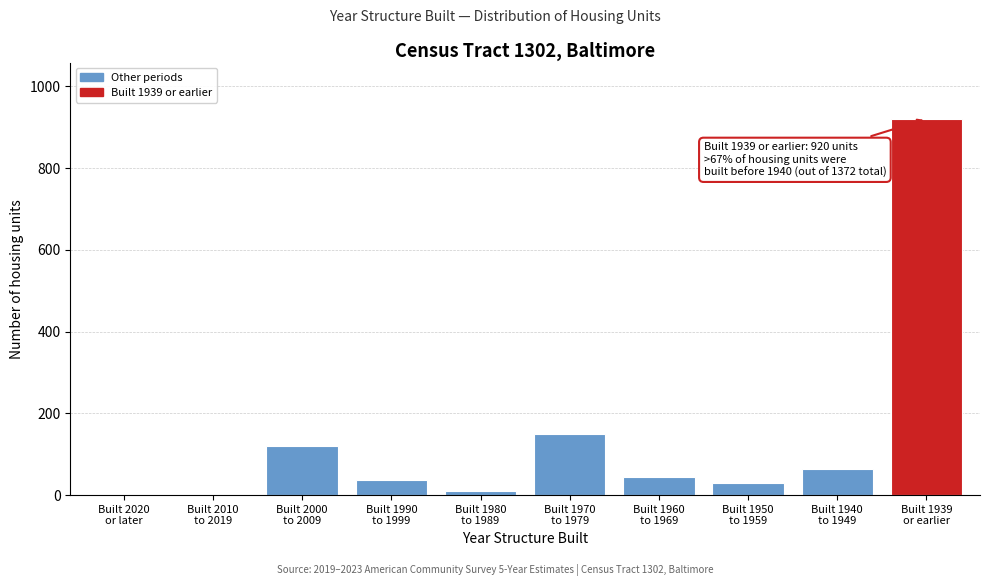

Count the number of categories in the chart.

10